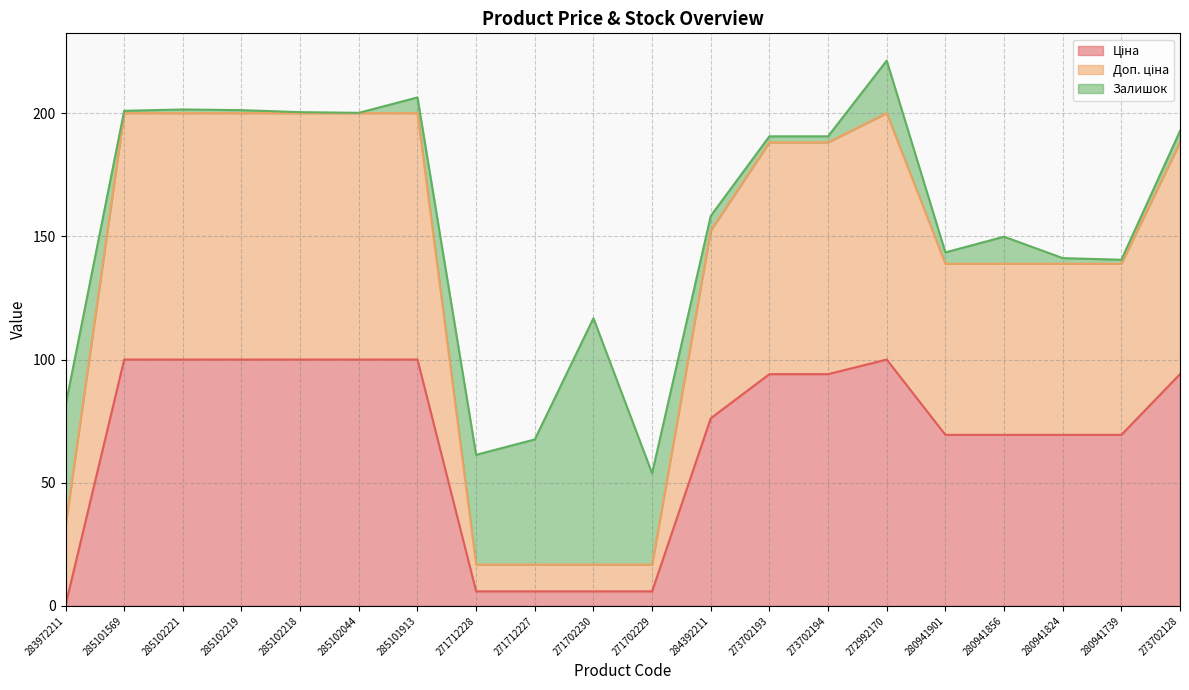

What is the value of the Доп. ціна point at the 15th from the left?

200.0